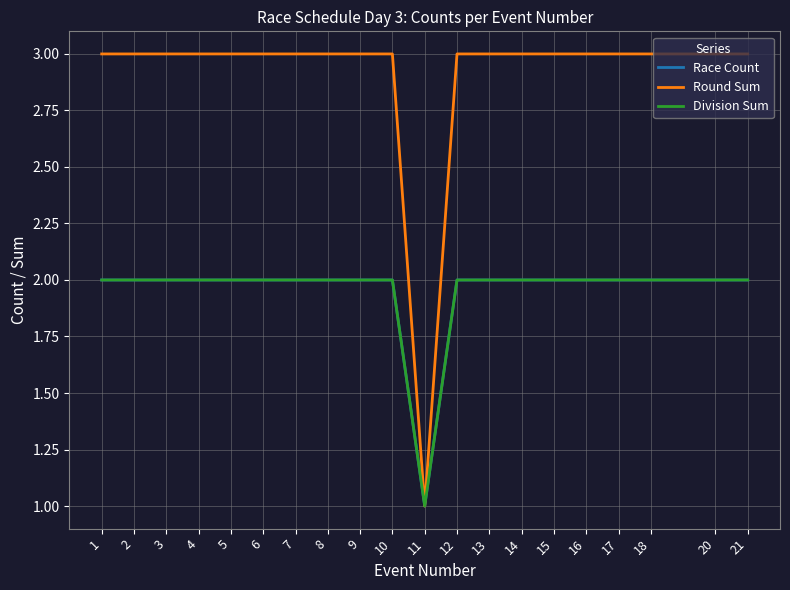

Is it true that Round Sum equals 3 at 14?

True